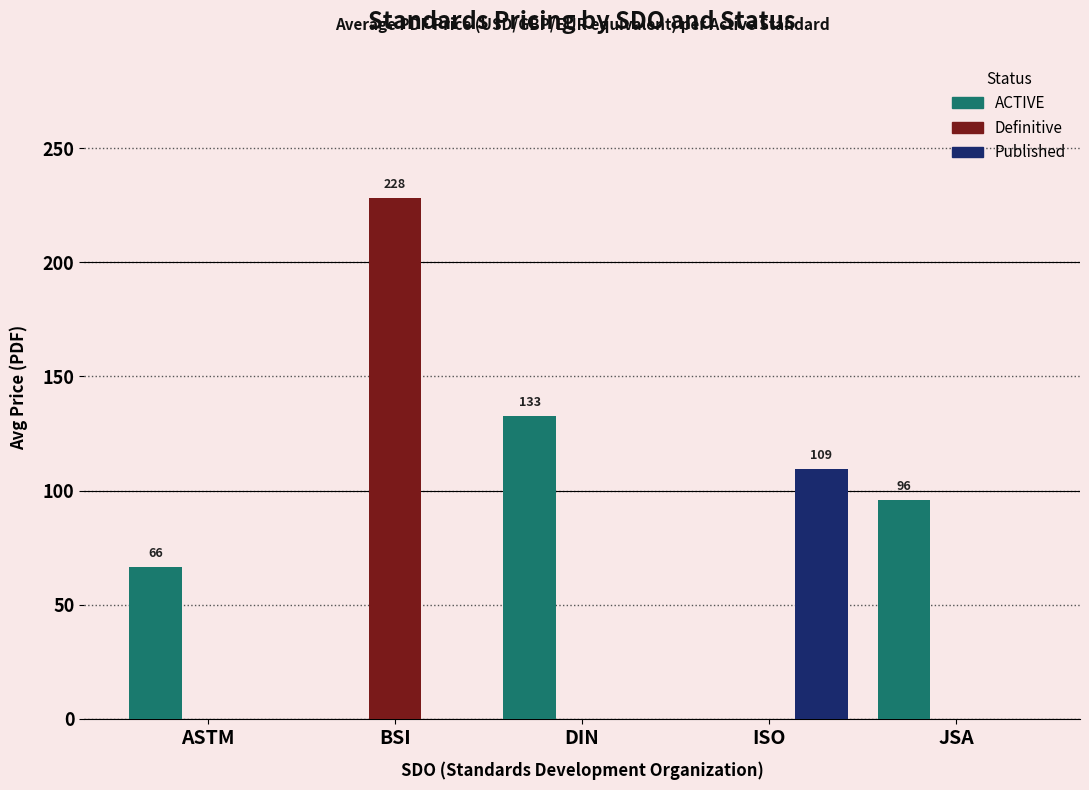

True or false: Published has a value of 0.0 at ASTM.

True